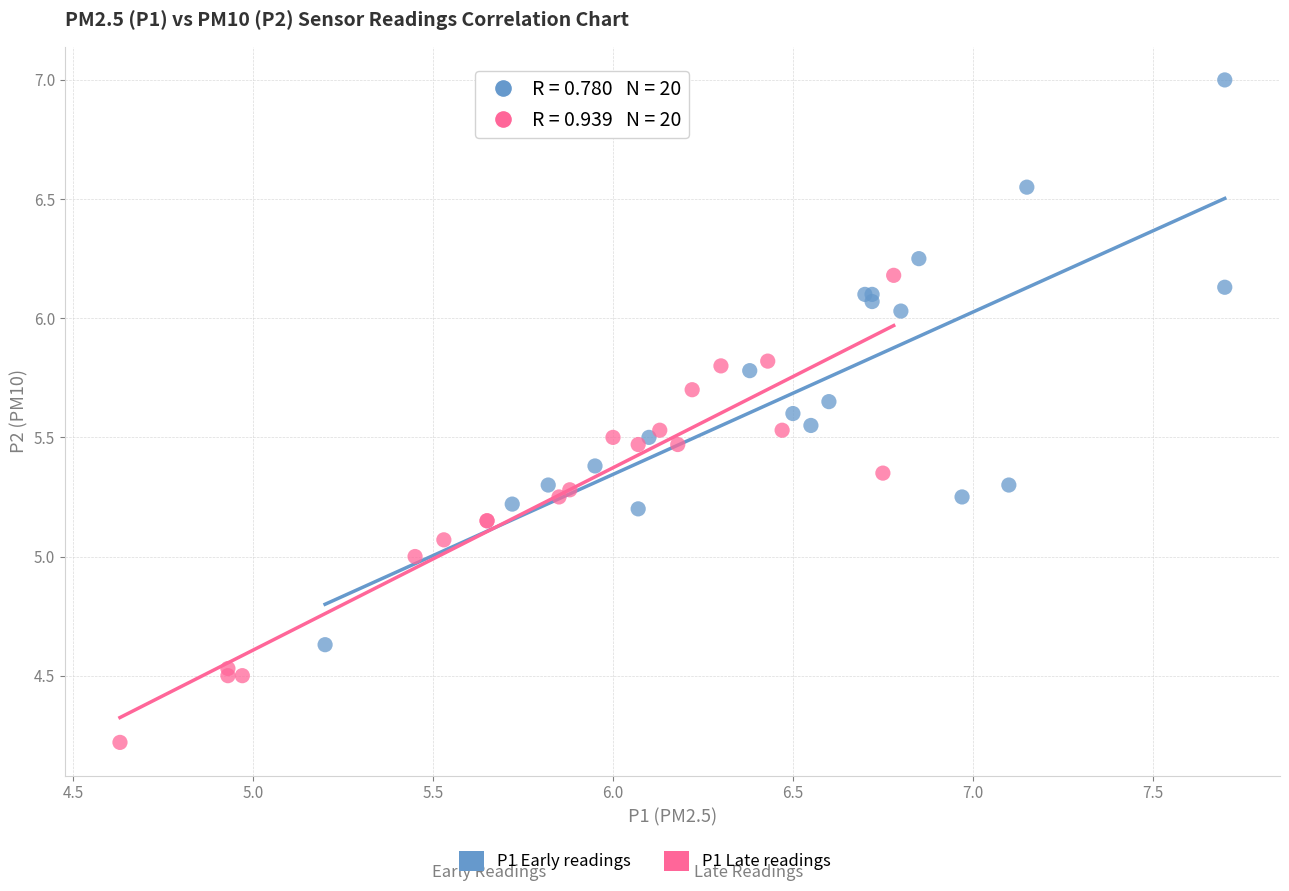

Which series has the largest Y range (max minus min)?

P1 Early readings